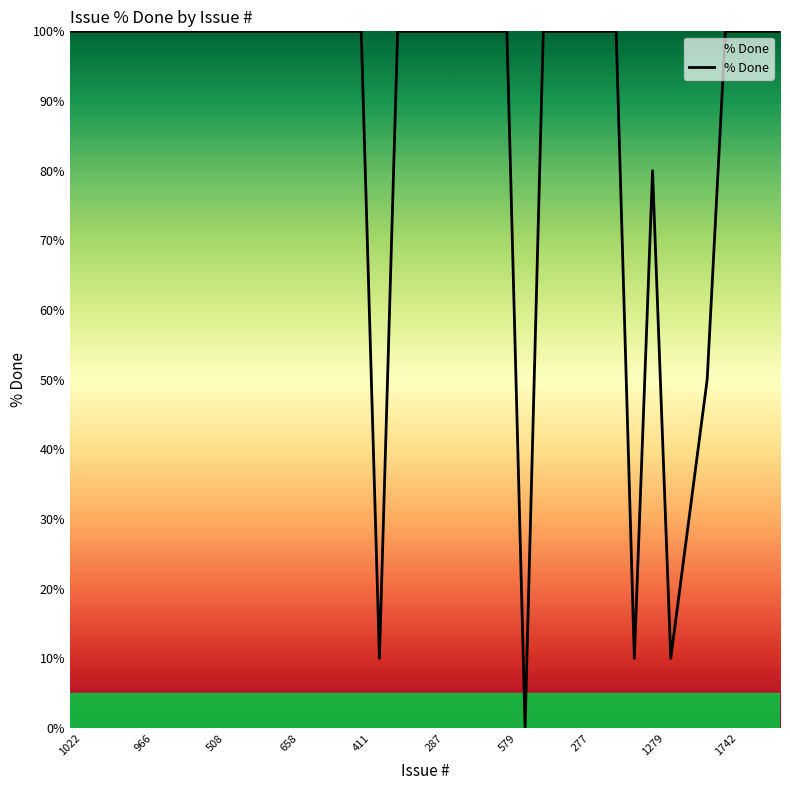

What is the greatest value displayed?

100